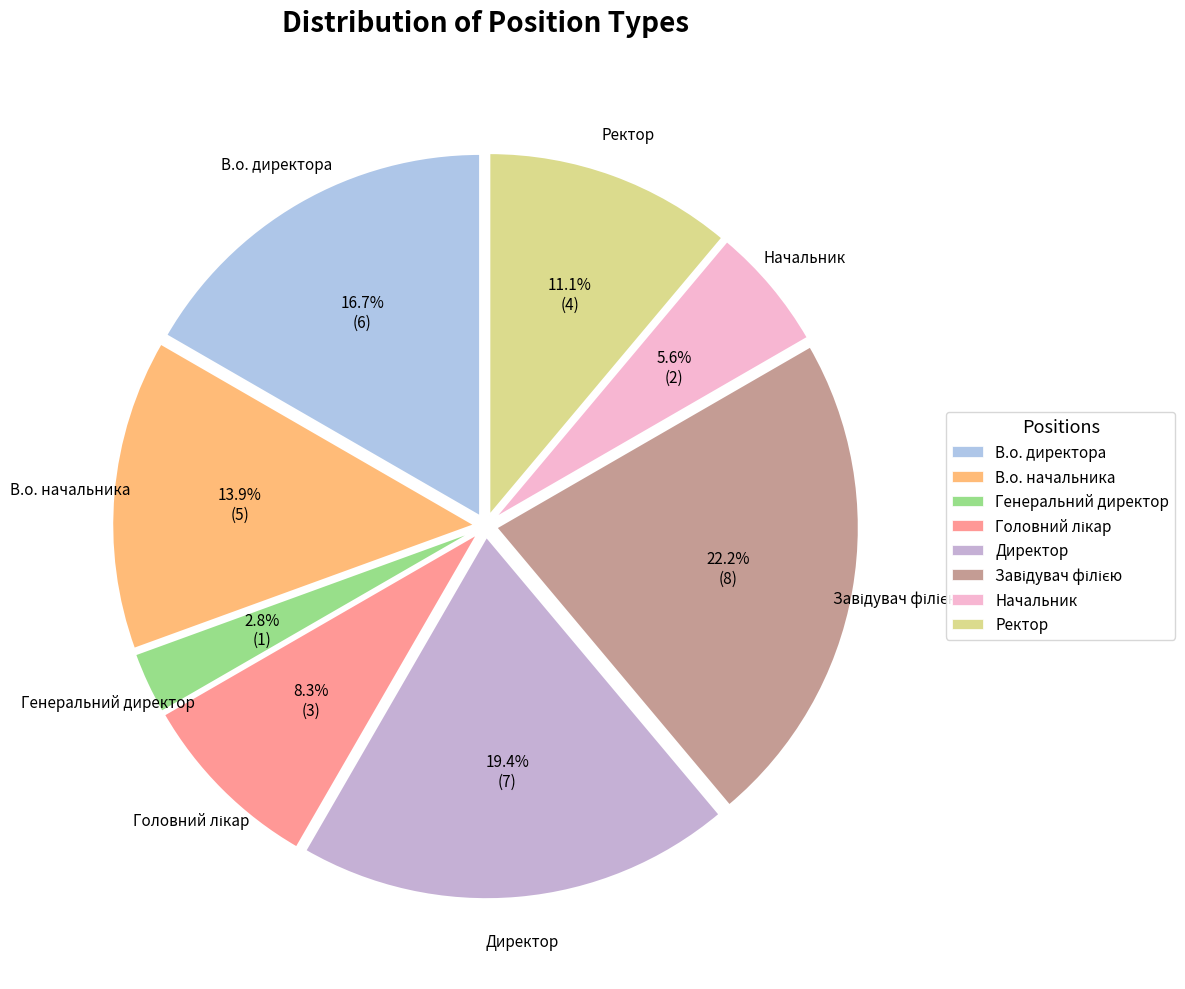

Is it true that Ректор is 21% of the pie?

False